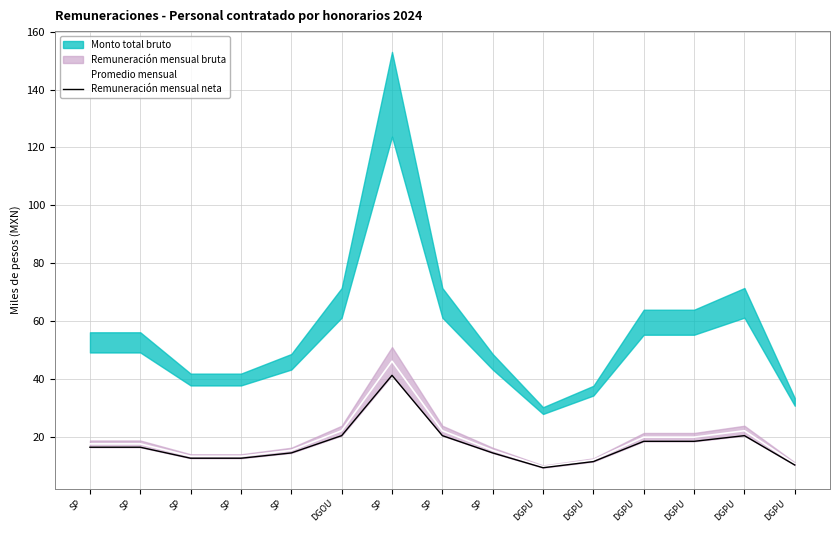

Is the value of Promedio mensual at DGPU
 greater than the value of Remuneración mensual neta at SP
?

No